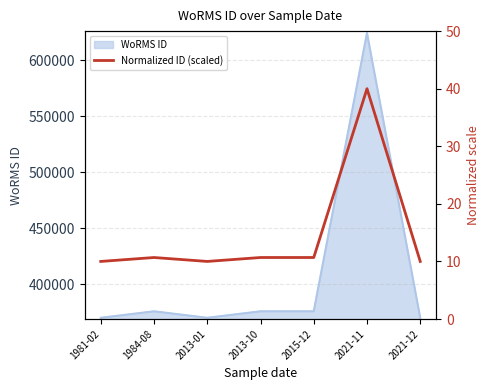

Does the chart display data point markers on the line(s)?

No